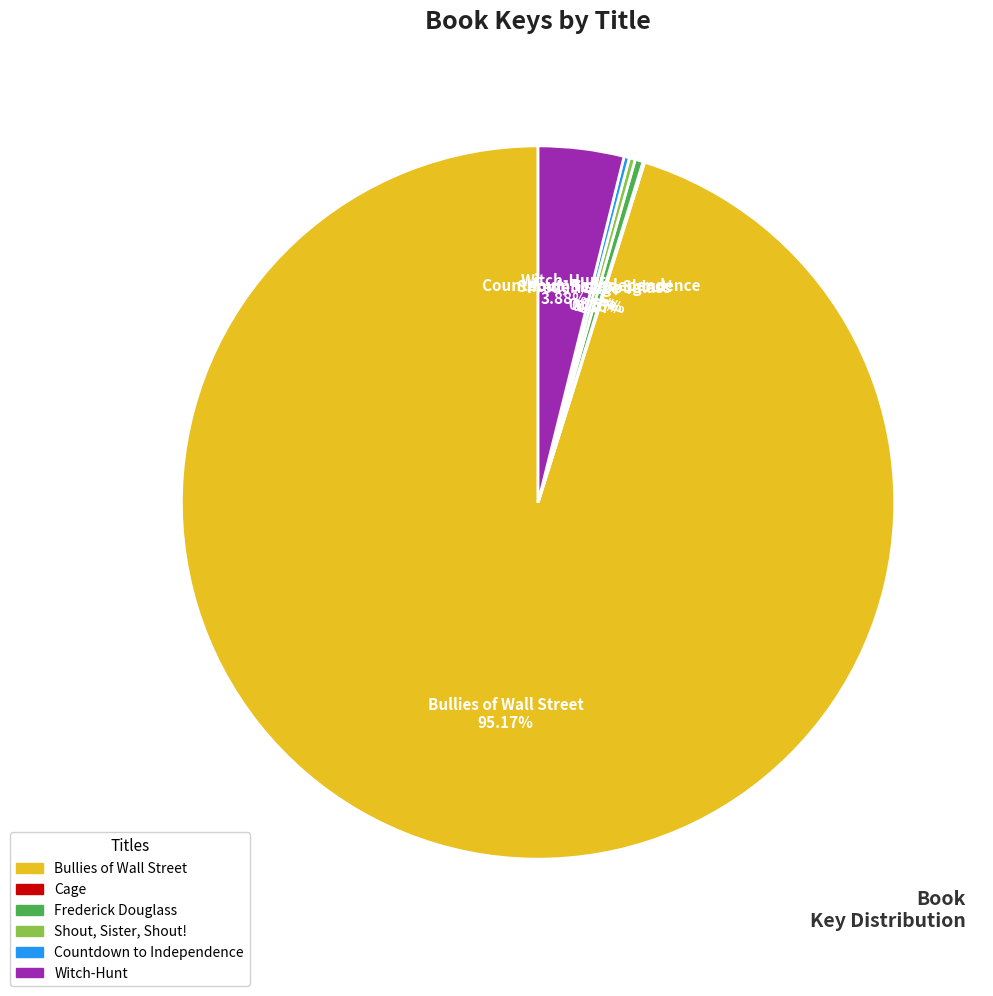

Which slice is the largest?

Bullies of Wall Street